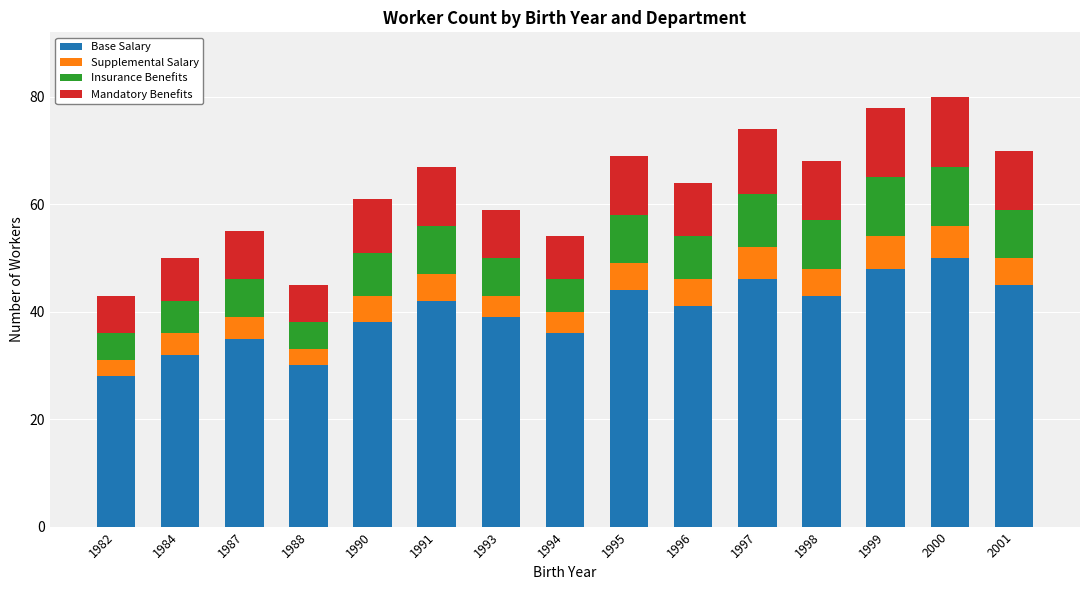

What is the sum of all Base Salary values?

597